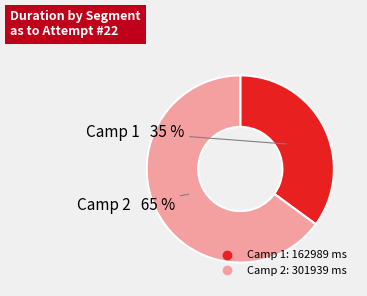

Between Camp 1 and Camp 2, which is larger?

Camp 2